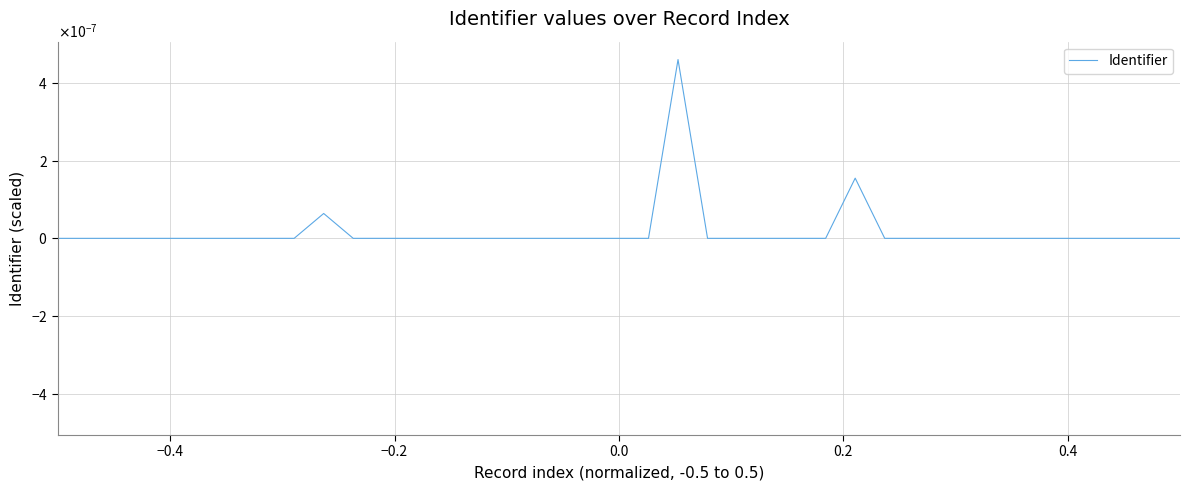

Does the chart have visible grid lines?

Yes